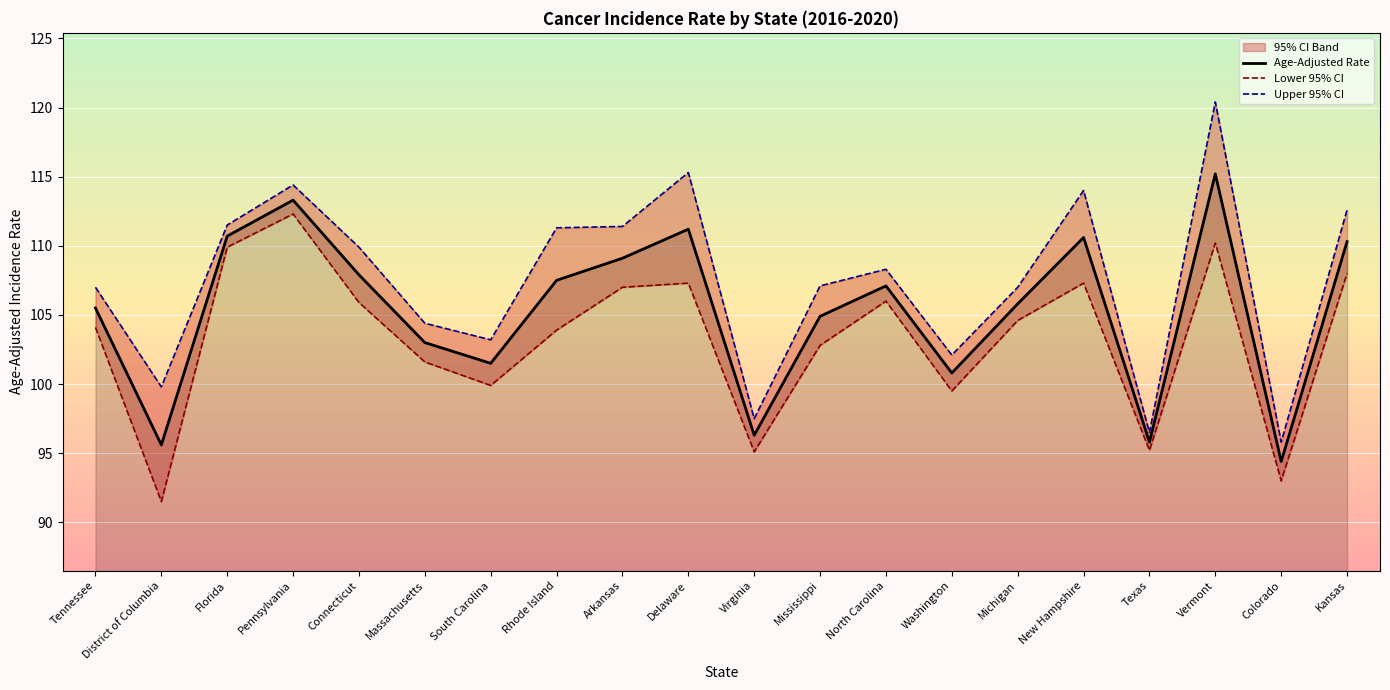

Where is the first local minimum for Upper 95% CI?

District of Columbia